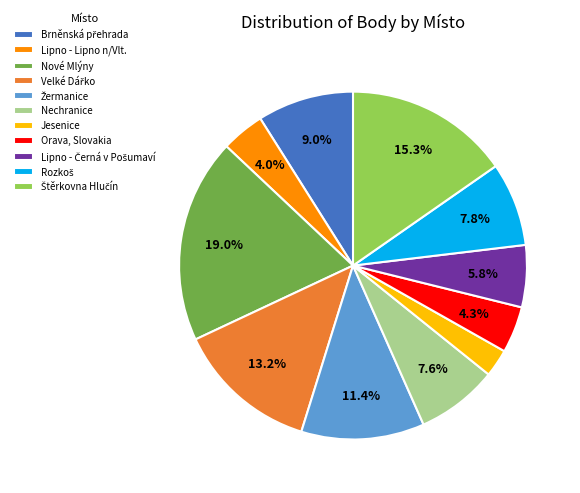

What is the total percentage of Lipno - Lipno n/Vlt. and Nechranice?

11.6%